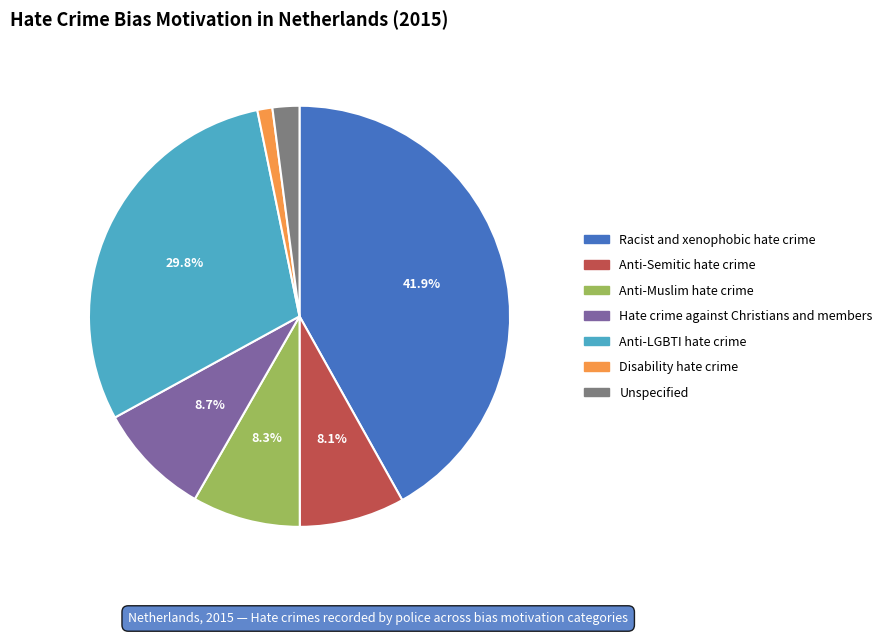

How many segments does this pie chart have?

7